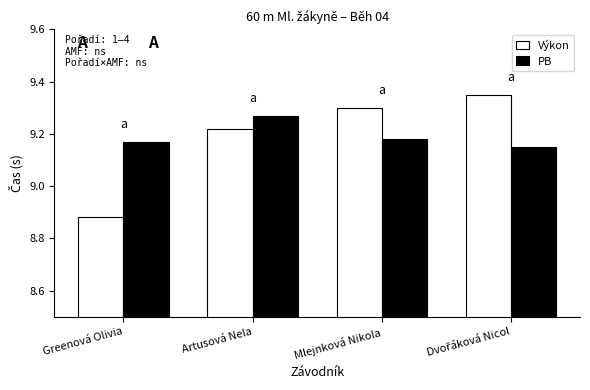

What is the label of the 2nd bar from the right?

Mlejnková Nikola